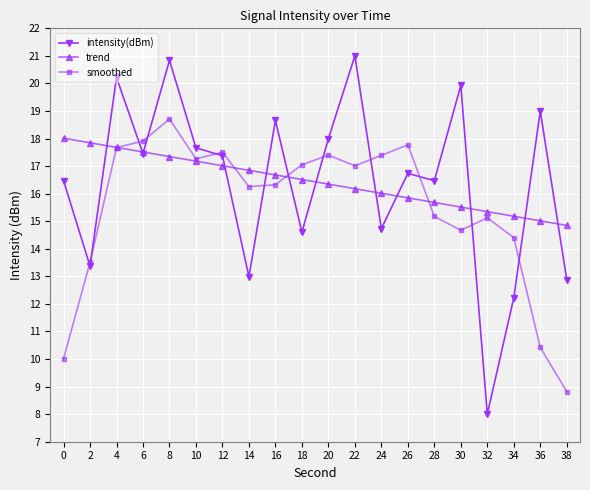

What is the value of the trend point at the 5th from the left?

17.3